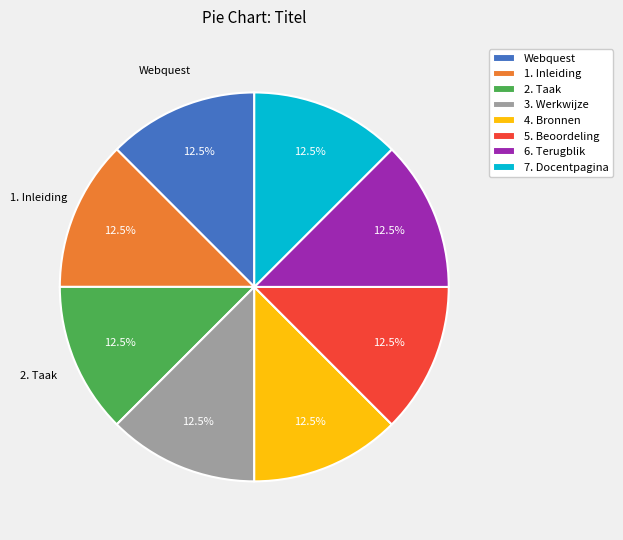

Is the sum of 1. Inleiding and 4. Bronnen greater than half?

No